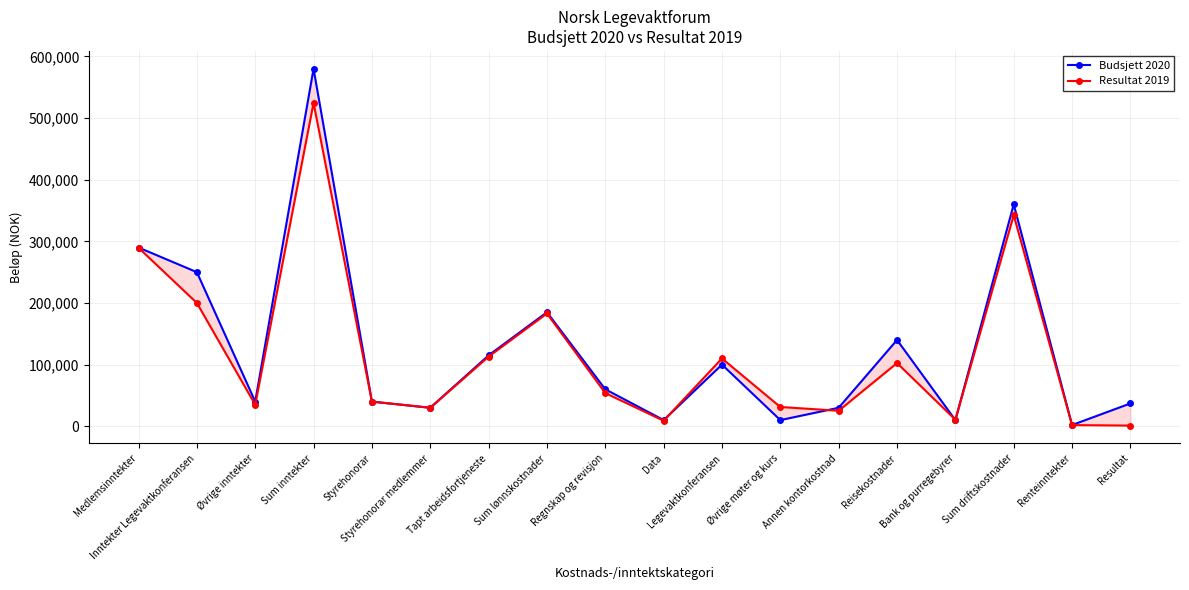

At which label is Resultat 2019 closest to 262865?

Medlemsinntekter